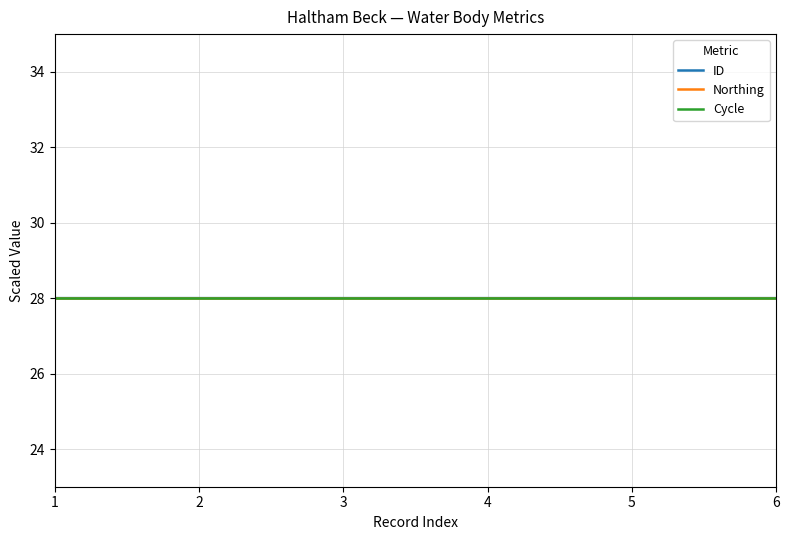

What is the total value across all series at 5?

84.0